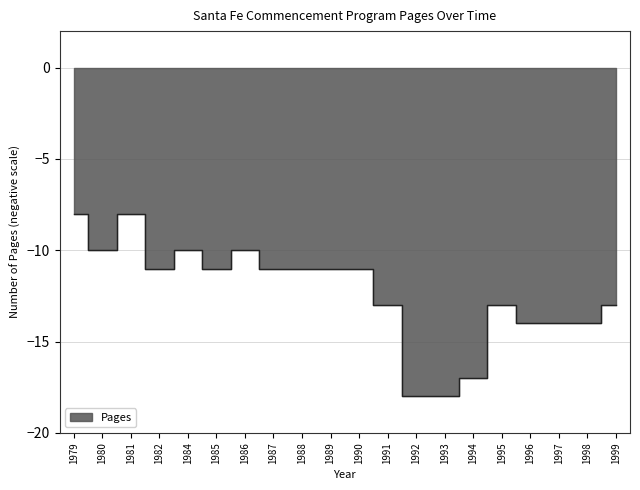

Between 1988 and 1986, which is larger?

1986